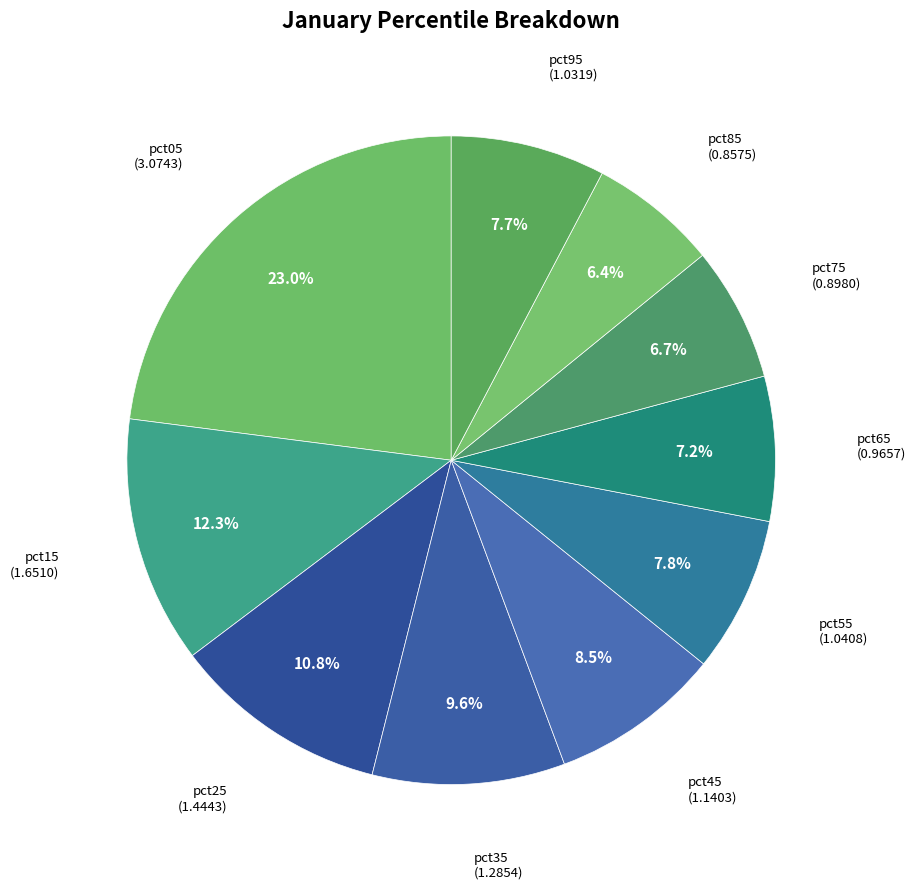

The pct95 slice represents 18% of the pie. True or false?

False